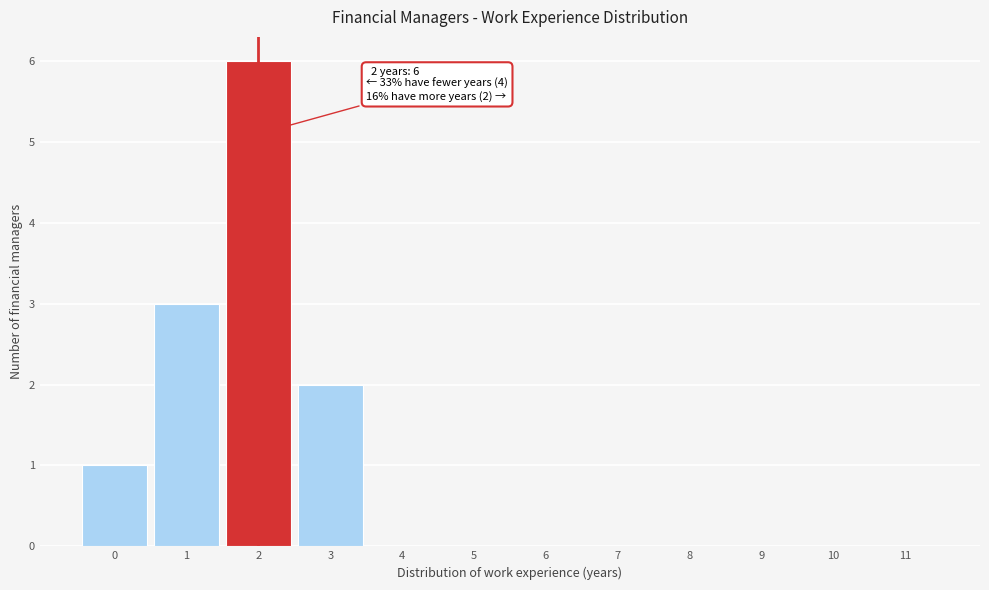

Over which range of the x-axis is the bar tallest?

1.5 to 2.5